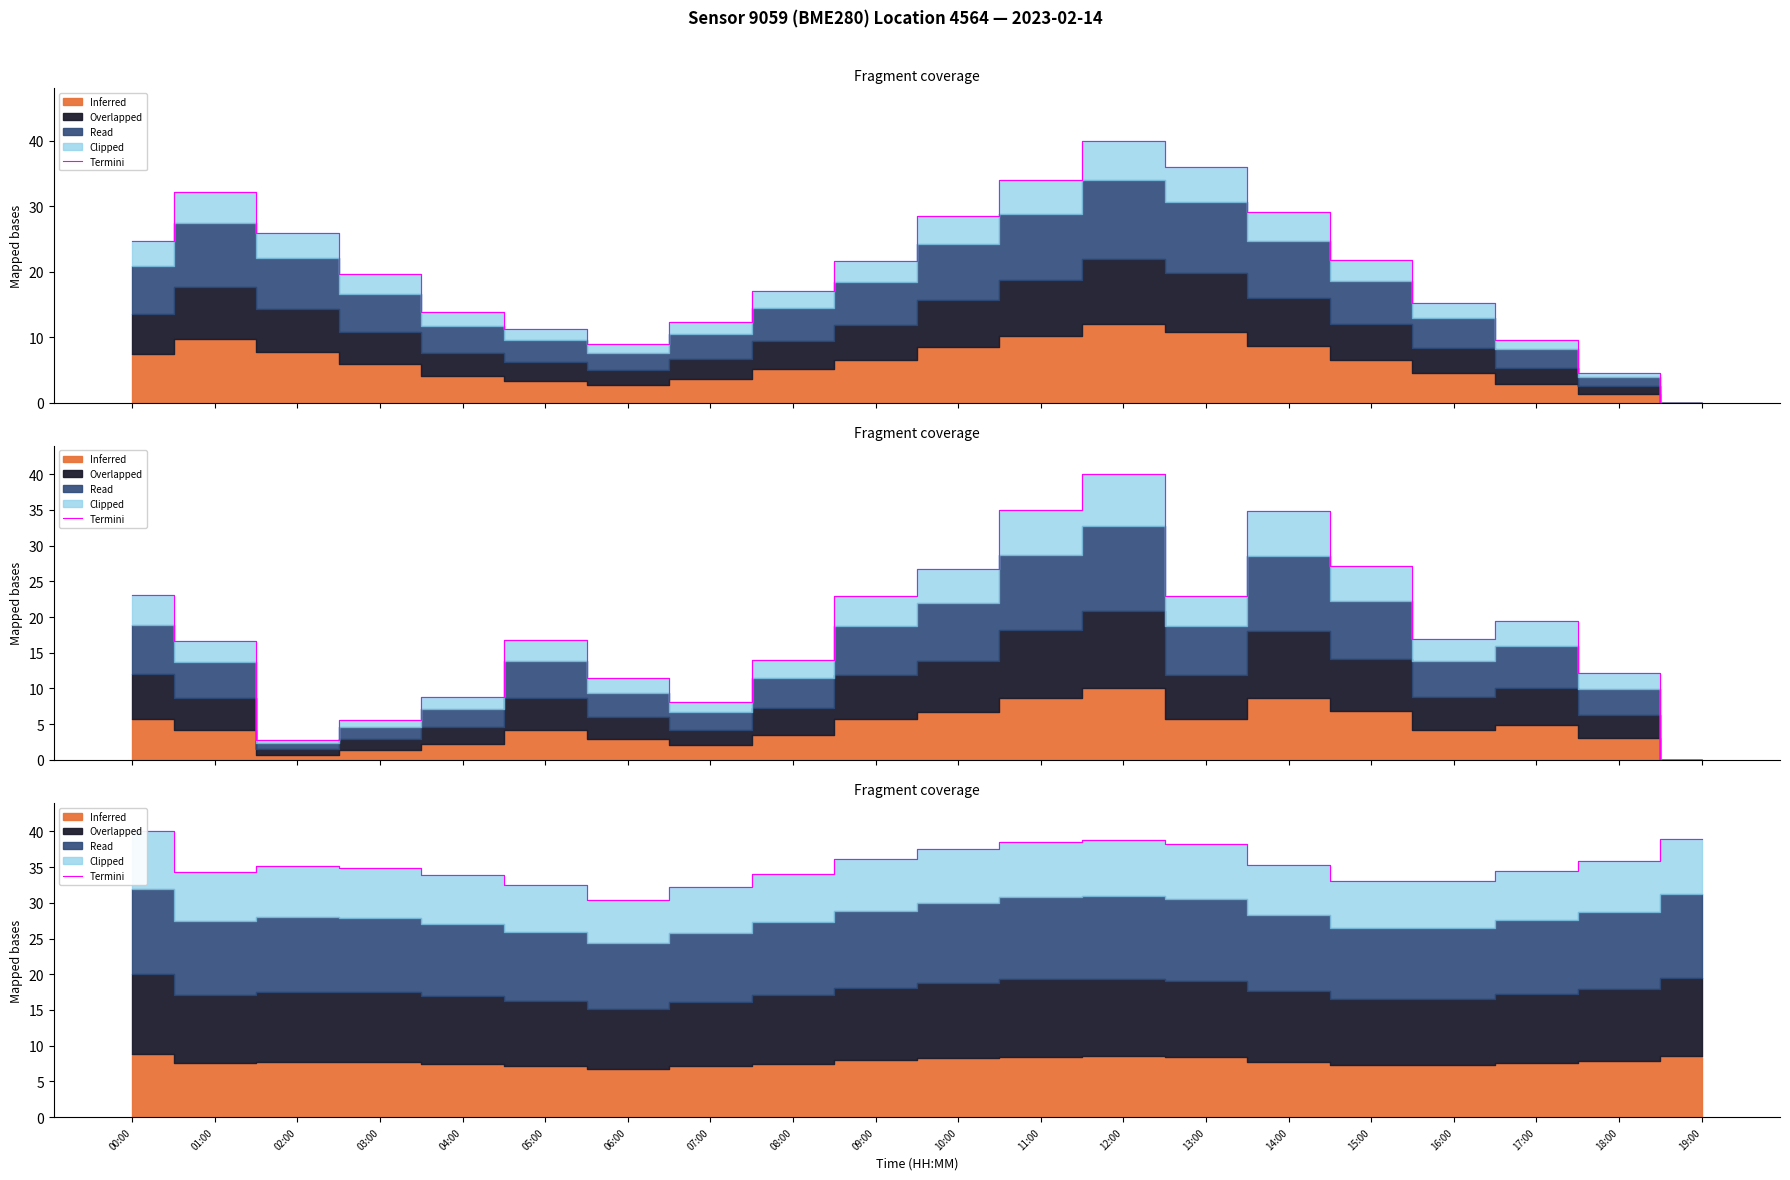

What is the greatest value displayed?

40.0